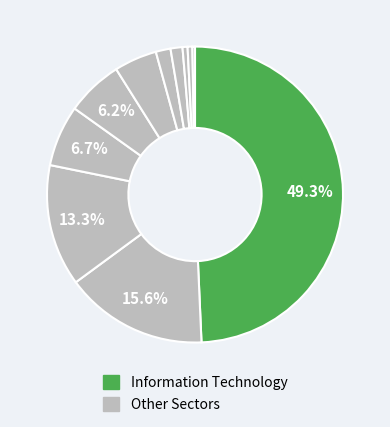

Count the number of slices in the pie.

11